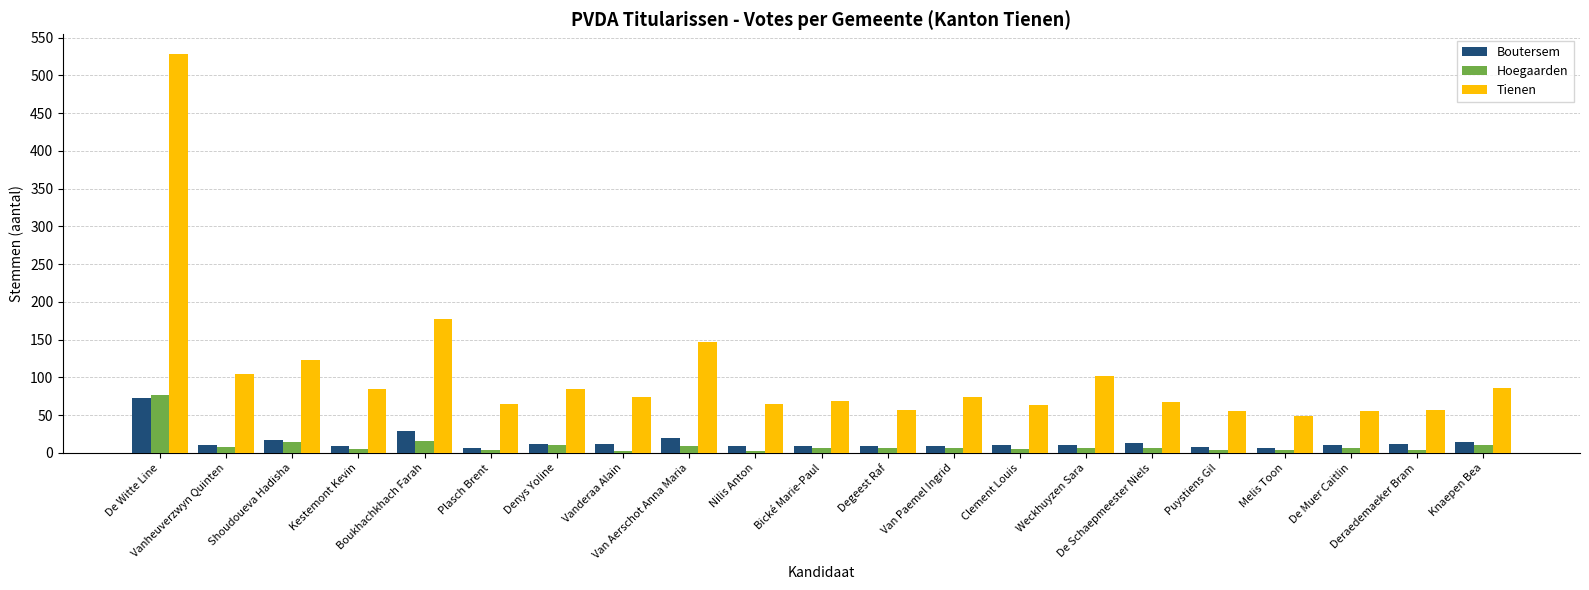

What is the maximum value for Boutersem?

73